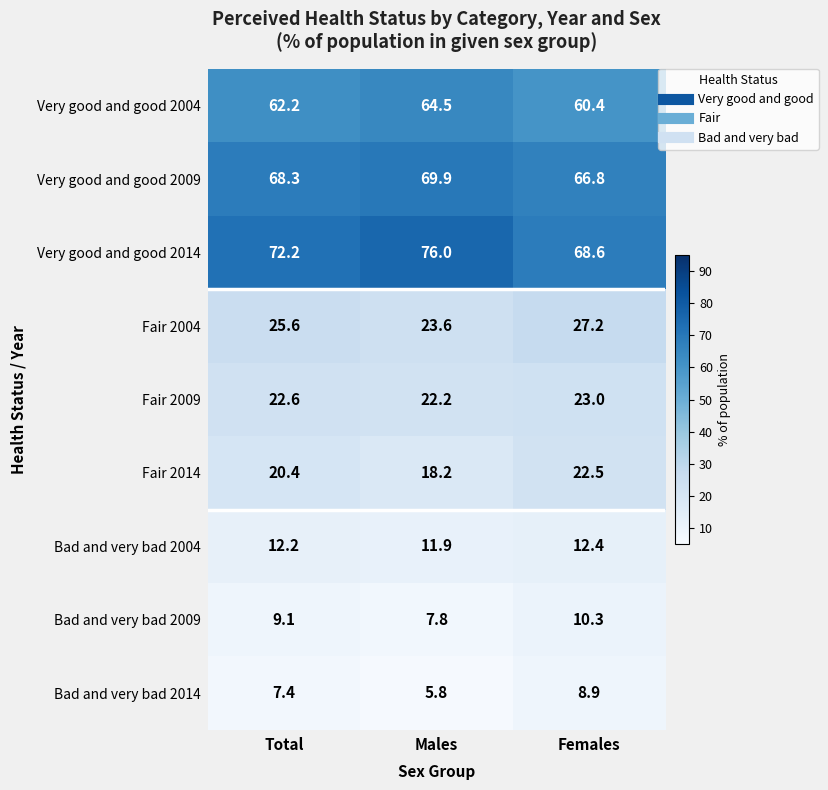

The value of Fair 2004 at Males is 6.3. True or false?

False